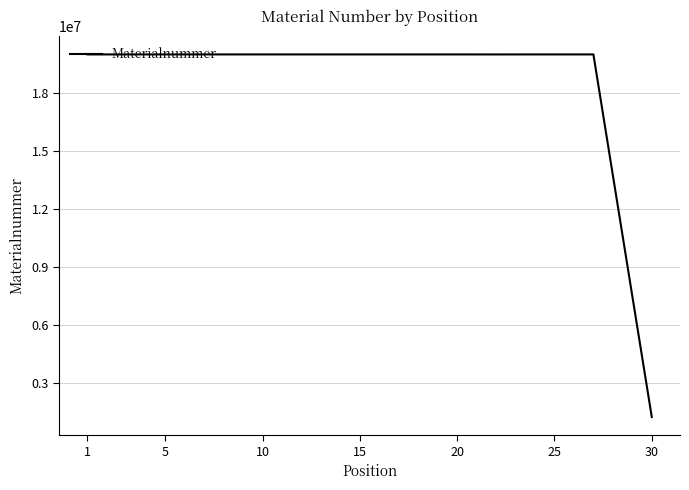

What is the maximum value shown in the chart?

20002144